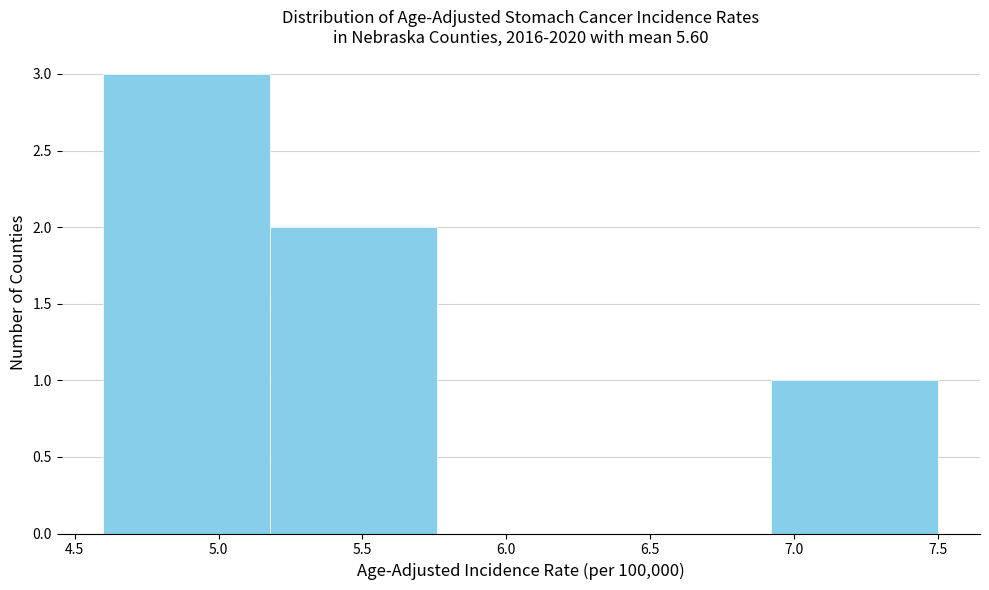

Reading left to right, list every bar in this chart as the range it spans on the x-axis followed by its height. Neither the bar edges nor the heights are printed on the chart, so give them approximately, as read against the axes.

4.60 to 5.18: 3
5.18 to 5.76: 2
5.76 to 6.34: 0
6.34 to 6.92: 0
6.92 to 7.50: 1